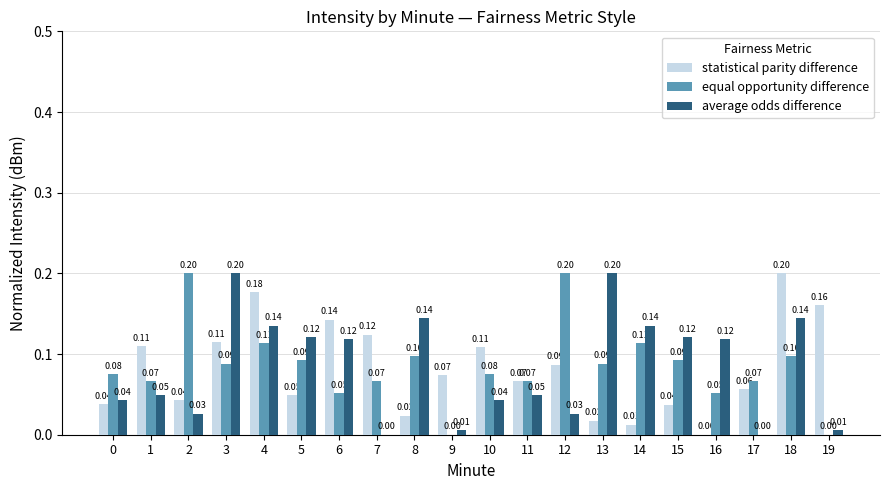

How many values in the equal opportunity difference series exceed 0?

18